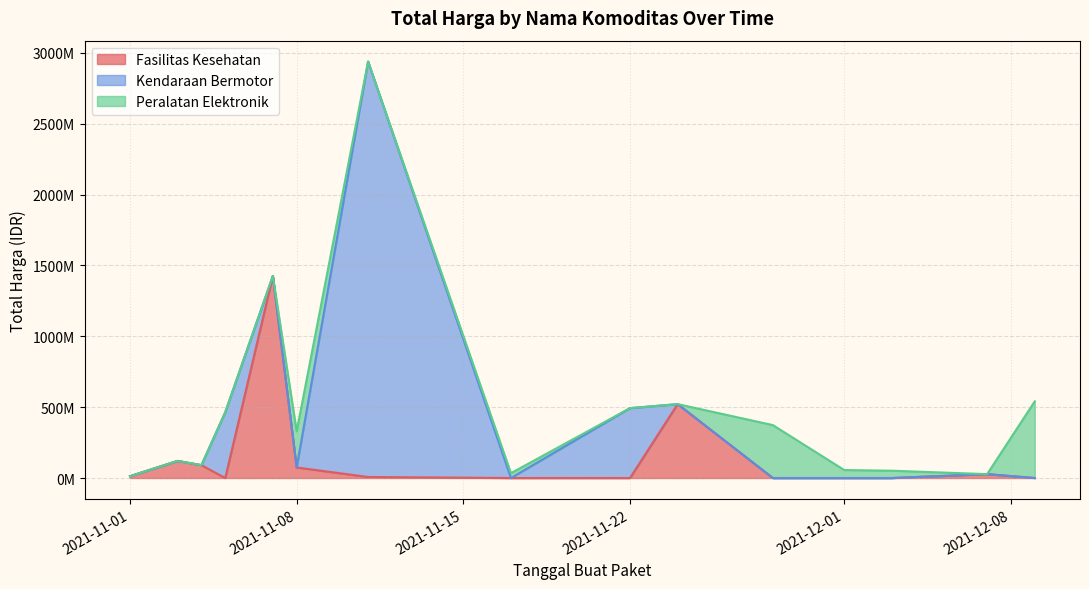

Which series has the widest spread of values?

Kendaraan Bermotor